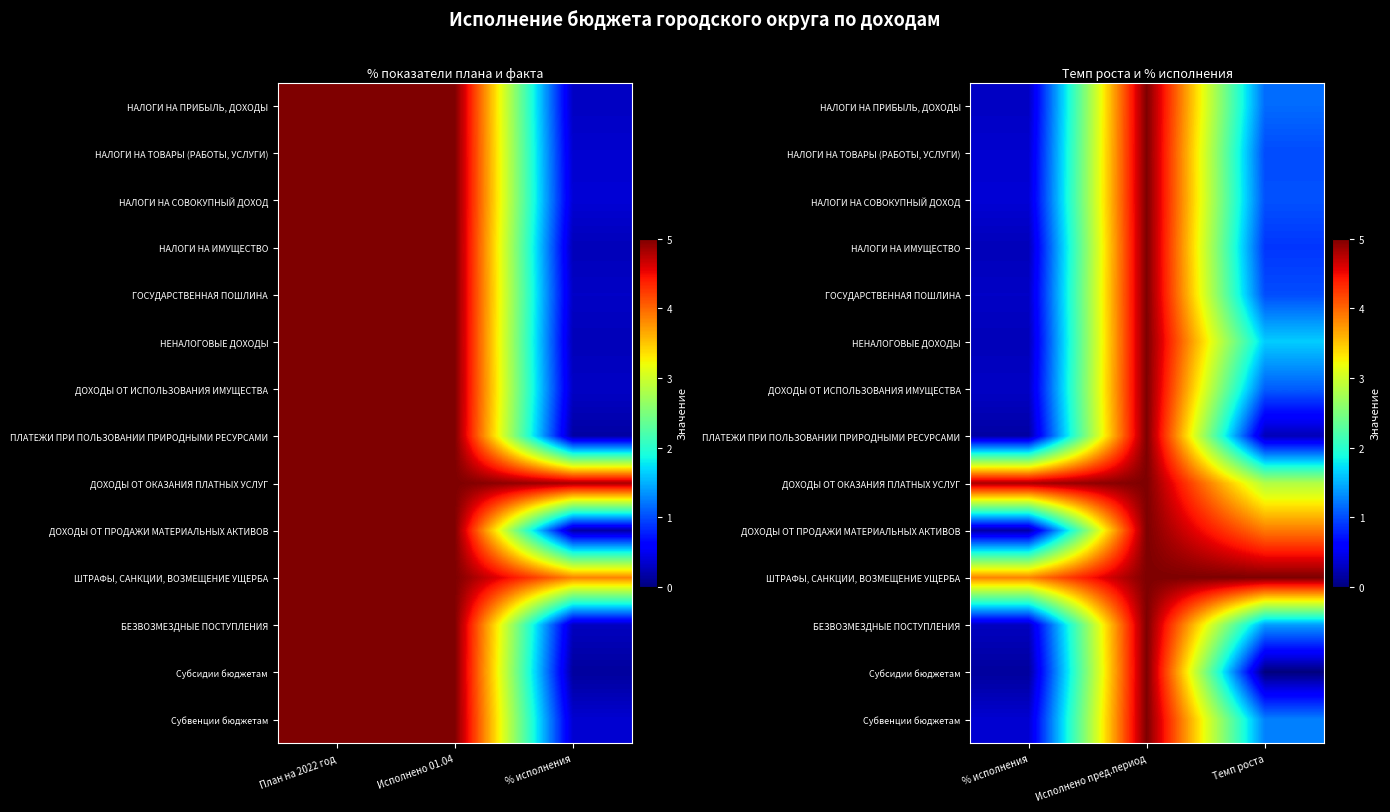

Rank the series by their maximum value, from lowest to highest.

НАЛОГИ НА ПРИБЫЛЬ, ДОХОДЫ, НАЛОГИ НА ТОВАРЫ (РАБОТЫ, УСЛУГИ), НАЛОГИ НА СОВОКУПНЫЙ ДОХОД, НАЛОГИ НА ИМУЩЕСТВО, ГОСУДАРСТВЕННАЯ ПОШЛИНА, НЕНАЛОГОВЫЕ ДОХОДЫ, ДОХОДЫ ОТ ИСПОЛЬЗОВАНИЯ ИМУЩЕСТВА, ПЛАТЕЖИ ПРИ ПОЛЬЗОВАНИИ ПРИРОДНЫМИ РЕСУРСАМИ, ДОХОДЫ ОТ ОКАЗАНИЯ ПЛАТНЫХ УСЛУГ, ДОХОДЫ ОТ ПРОДАЖИ МАТЕРИАЛЬНЫХ АКТИВОВ, ШТРАФЫ, САНКЦИИ, ВОЗМЕЩЕНИЕ УЩЕРБА, БЕЗВОЗМЕЗДНЫЕ ПОСТУПЛЕНИЯ, Субсидии бюджетам, Субвенции бюджетам